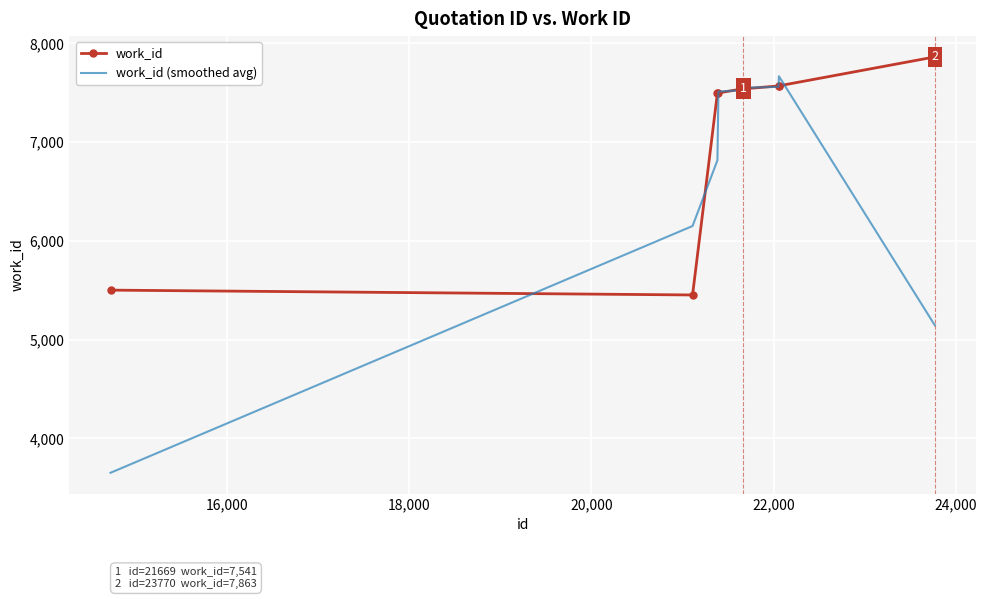

Which series has the largest total across all categories?

work_id